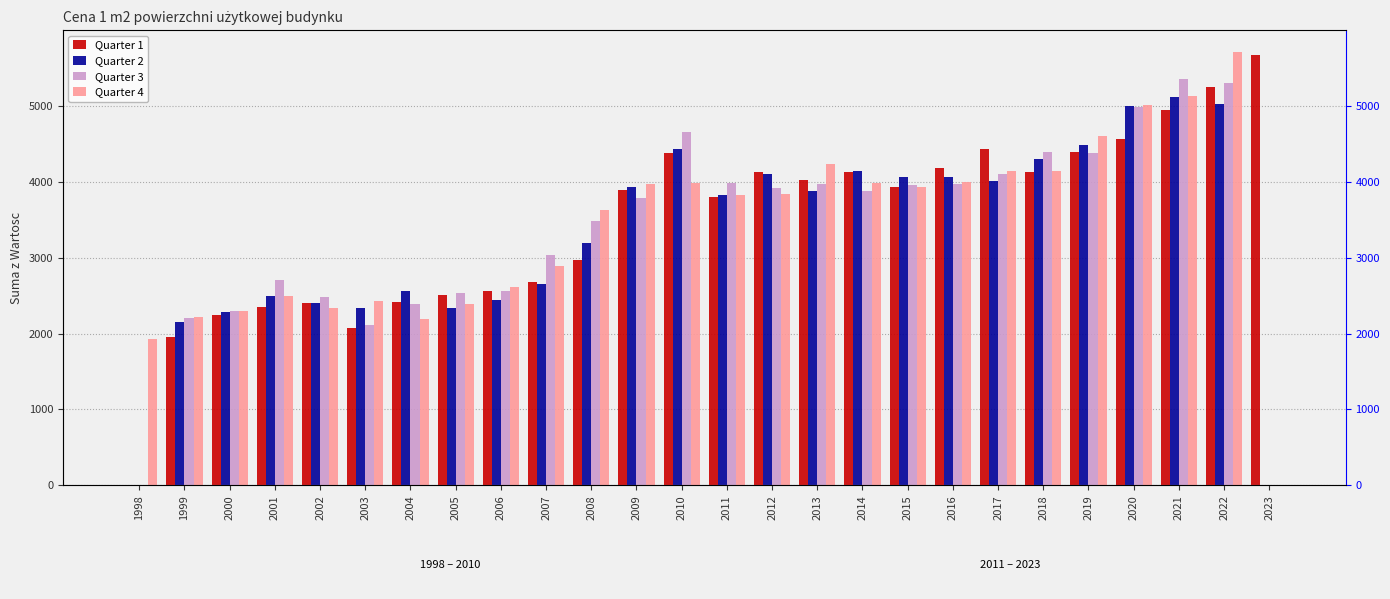

Between 1998 and 2001, which series saw the biggest shift?

Quarter 3